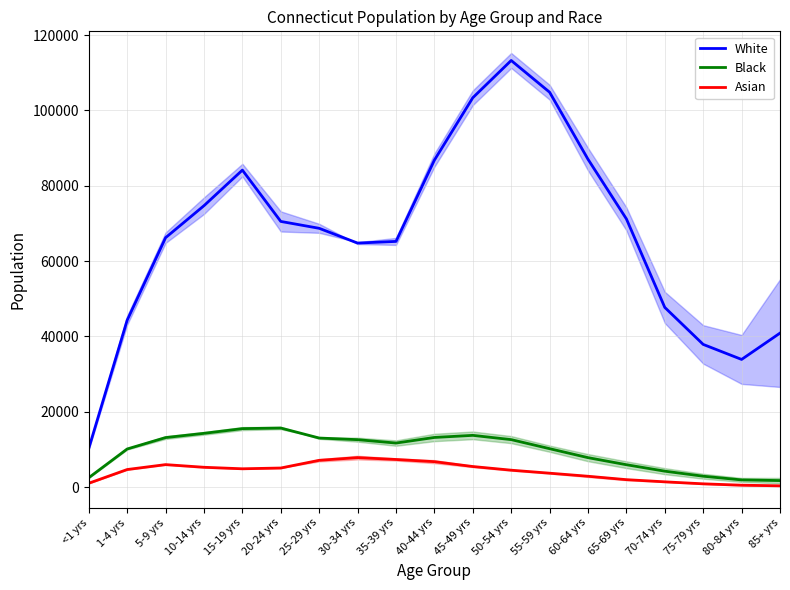

How many data points does each series have?

19